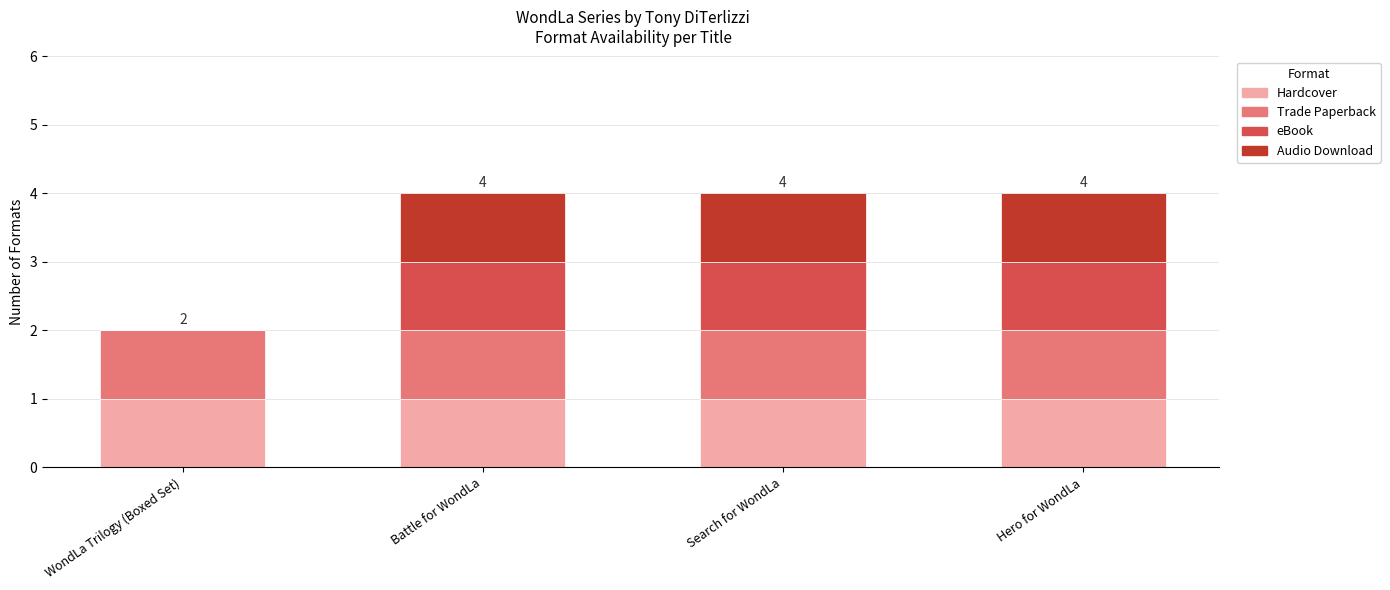

Reading left to right, transcribe the values for Hardcover.

WondLa Trilogy (Boxed Set)=1	Battle for WondLa=1	Search for WondLa=1	Hero for WondLa=1